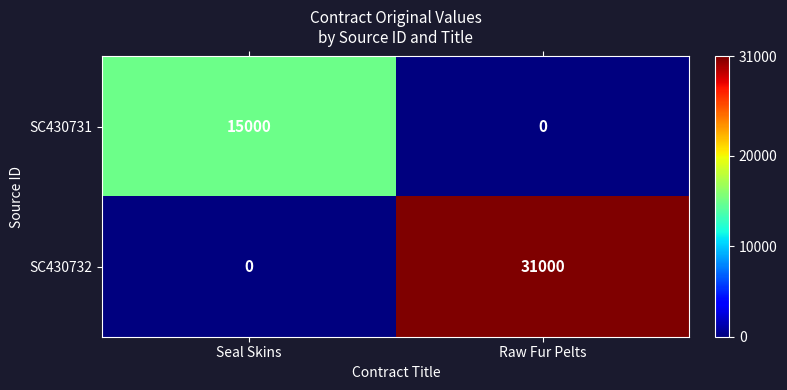

Count the number of data series in this chart.

2